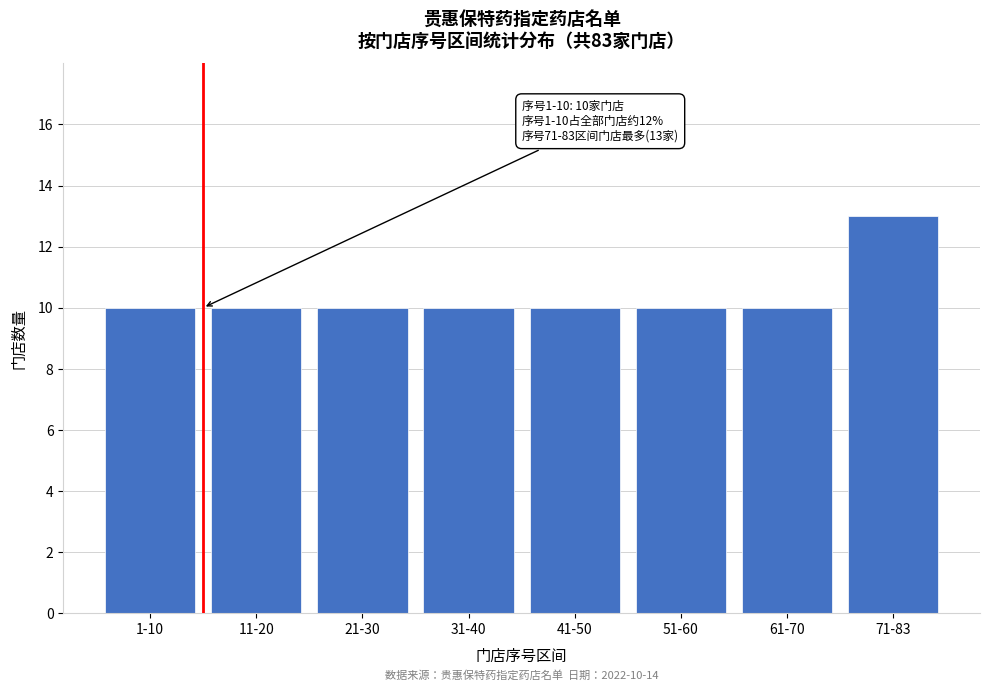

Reading right to left, extract all data points from this chart.

71-83=13	61-70=10	51-60=10	41-50=10	31-40=10	21-30=10	11-20=10	1-10=10